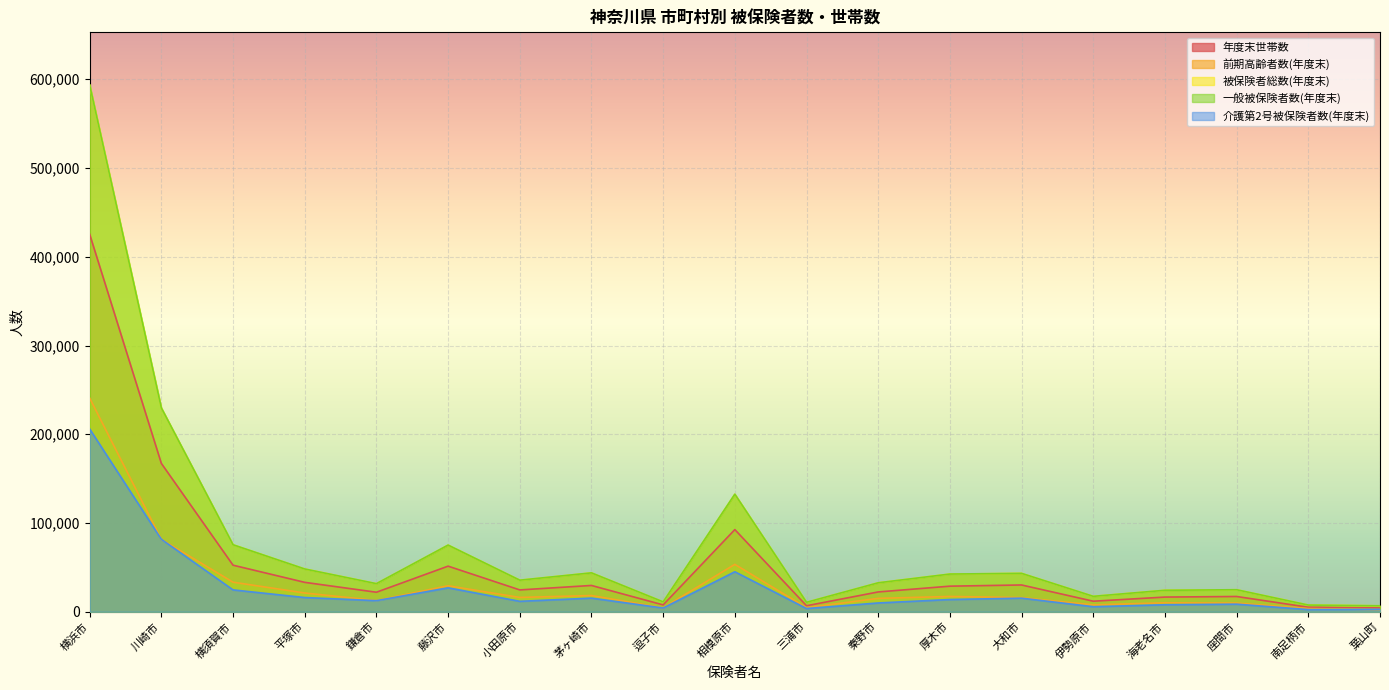

How many lines are shown in the chart?

5